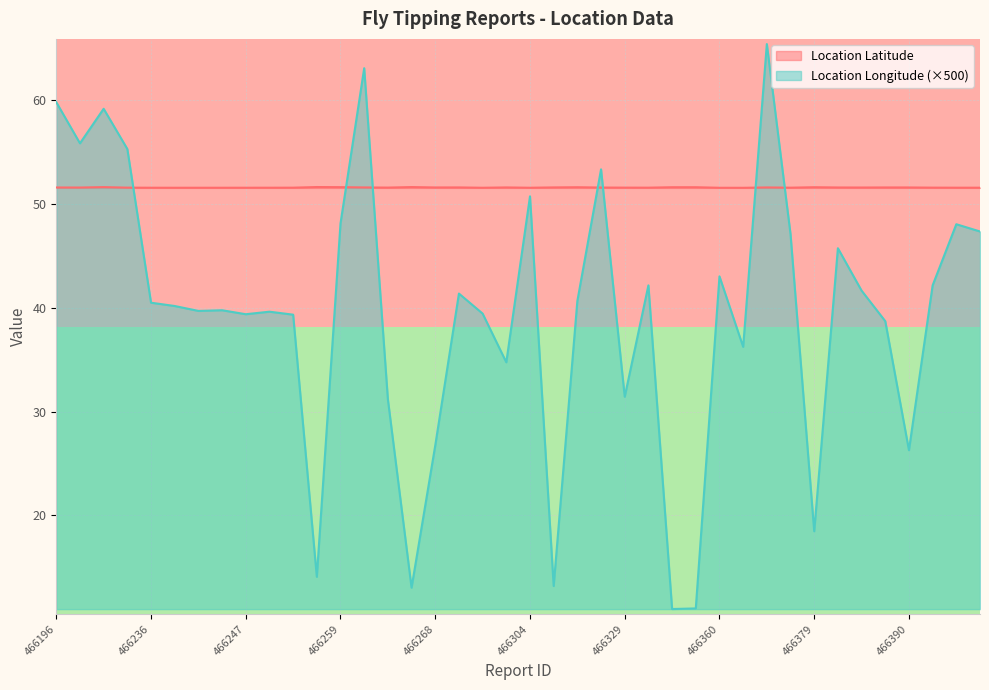

Is the value of Location Latitude at 466247 greater than the value of Location Longitude (×500) at 466379?

Yes